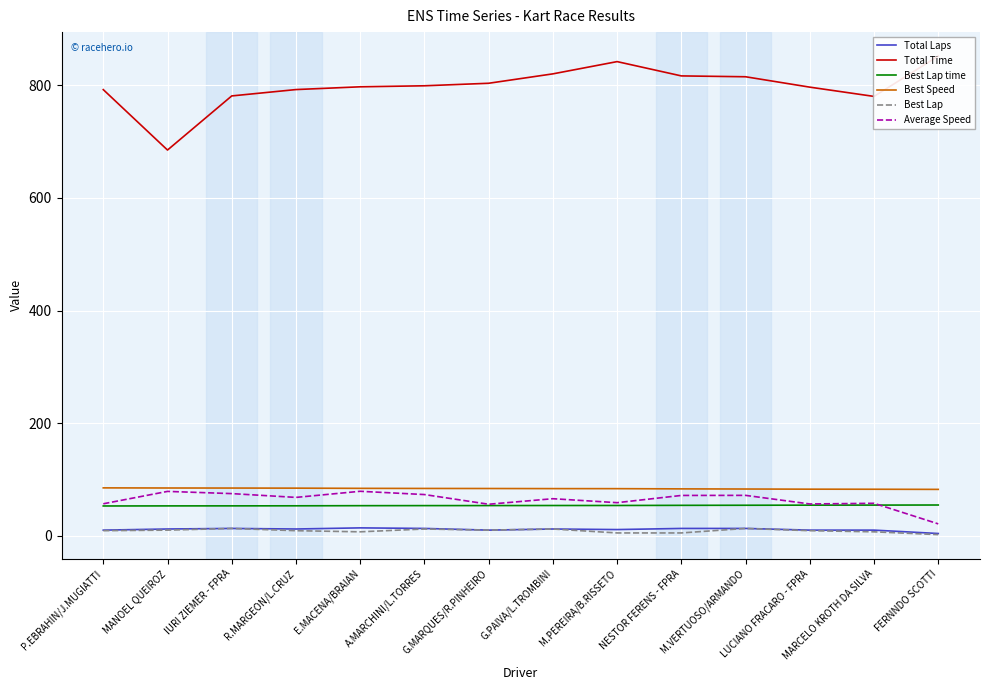

What is the label of the 6th point from the right?

M.PEREIRA/B.RISSETO